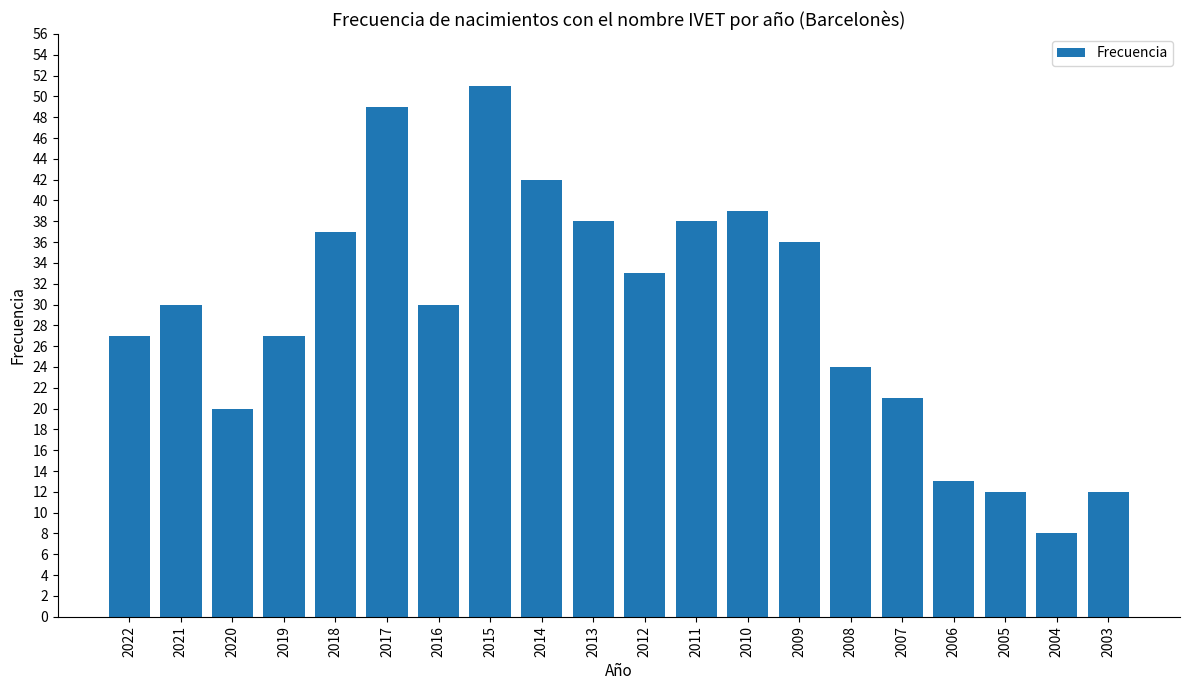

Reading right to left, what are all the values shown in this chart?

12	8	12	13	21	24	36	39	38	33	38	42	51	30	49	37	27	20	30	27